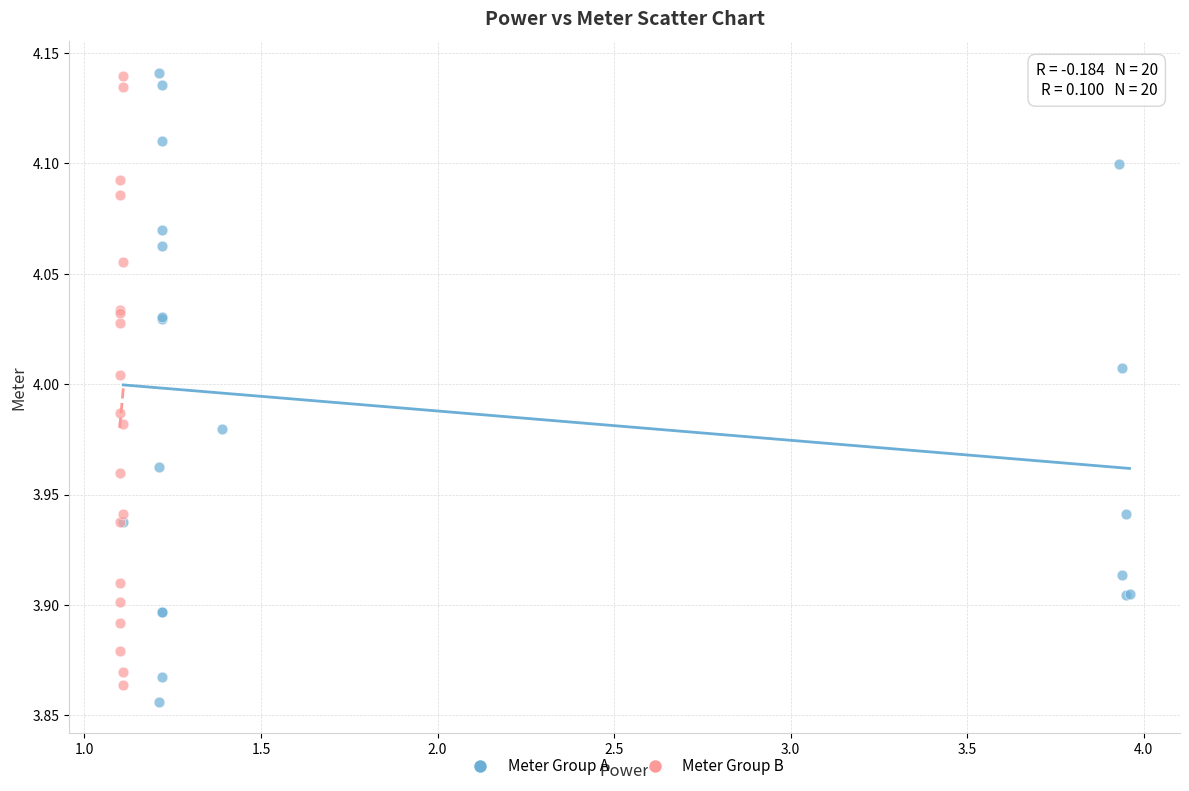

What are all the series names shown in the legend?

Meter Group A, Meter Group B